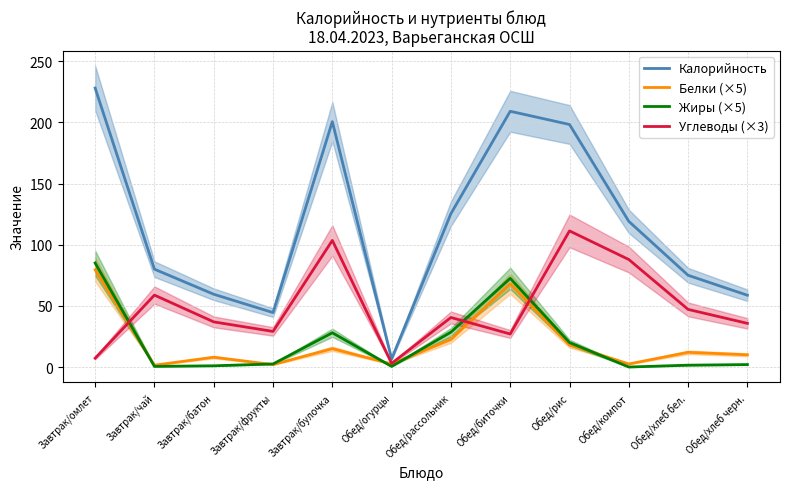

The Жиры (×5) series shows 0.0 at Обед/компот. True or false?

True